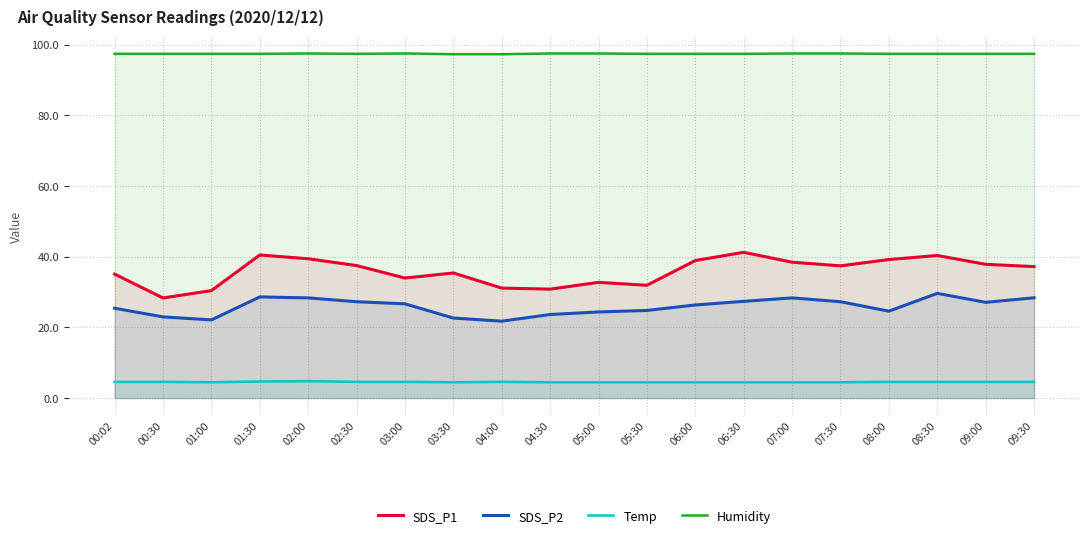

At which label is Temp closest to 4?

01:00